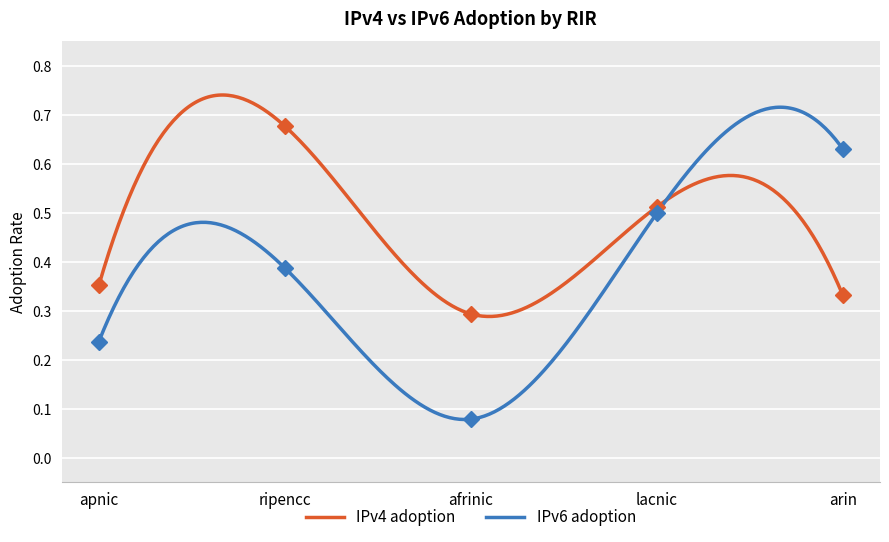

How many intersections are there between IPv6 adoption and IPv4 adoption?

1